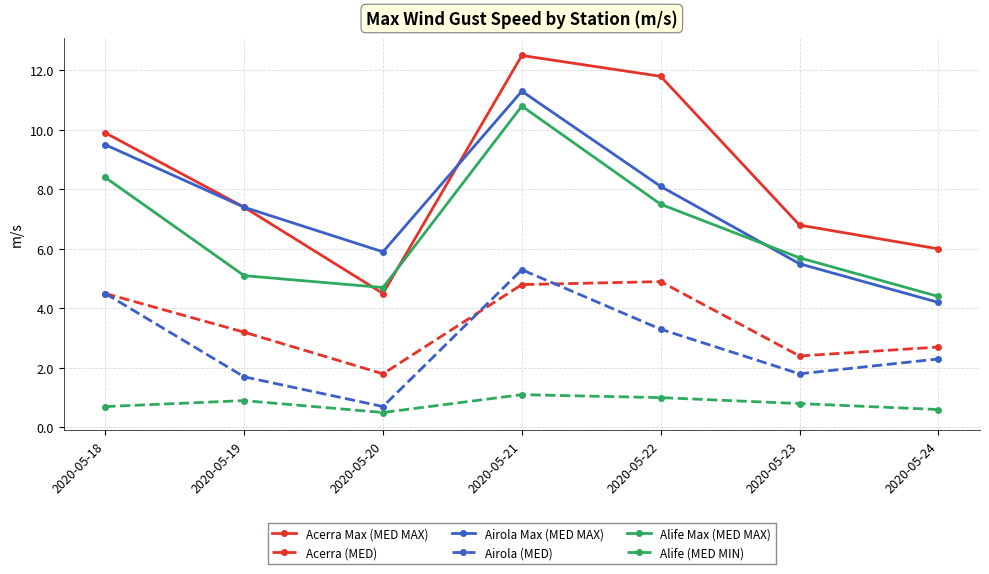

What is the smallest value displayed?

0.5